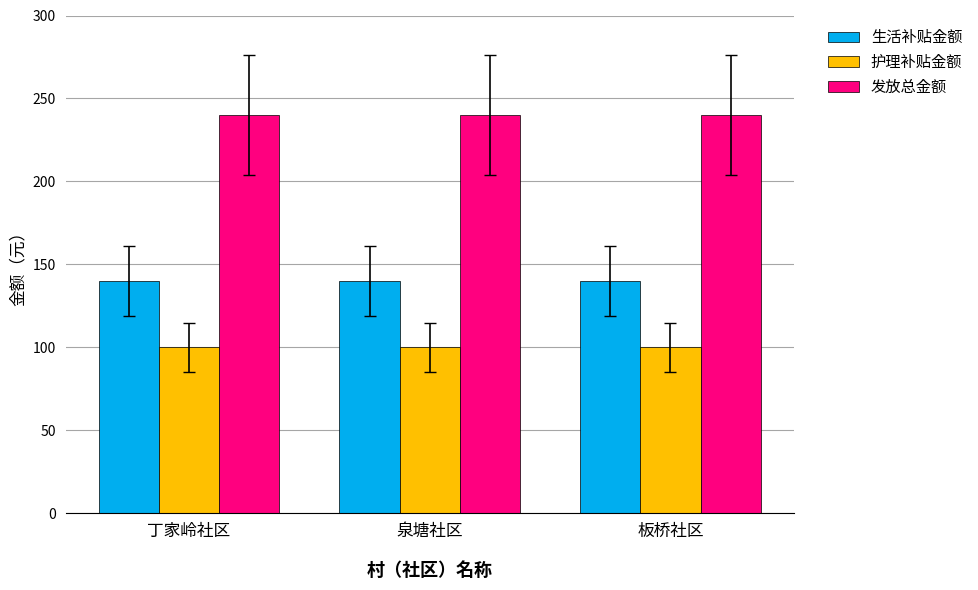

Are the bars horizontal?

No